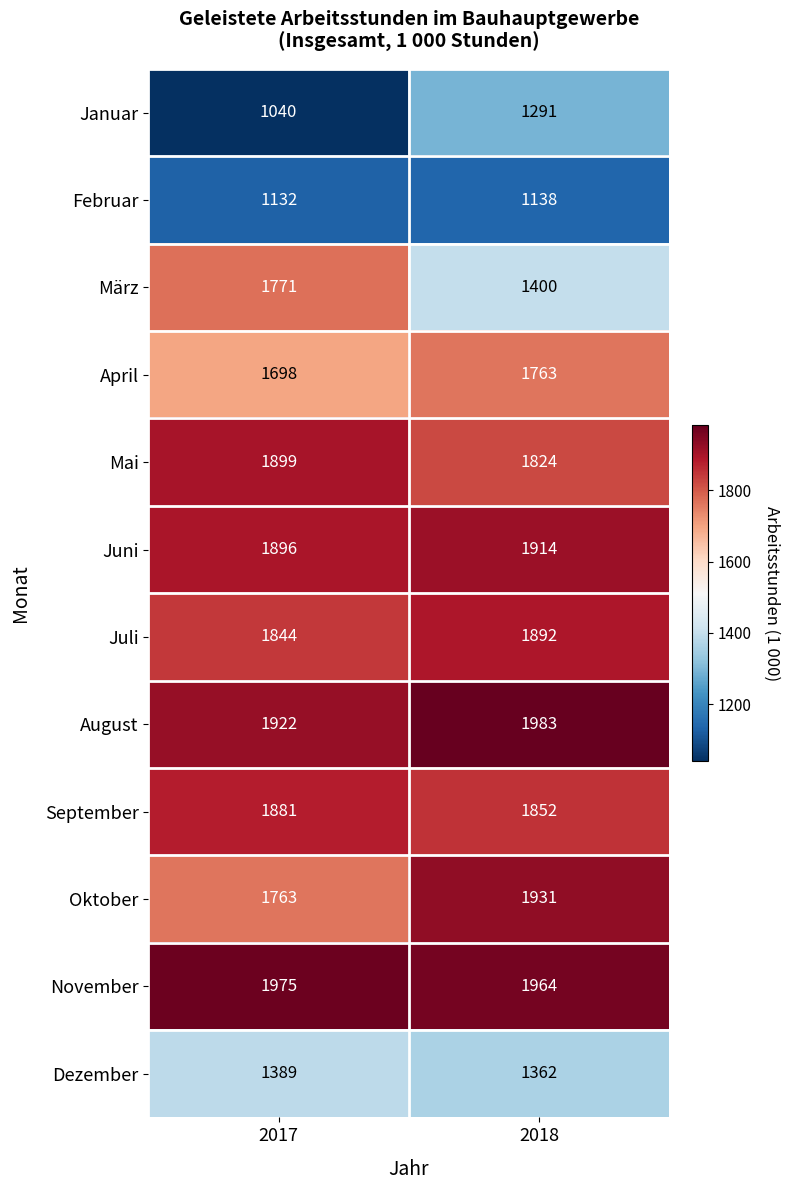

What is the average value of the Dezember series?

1376